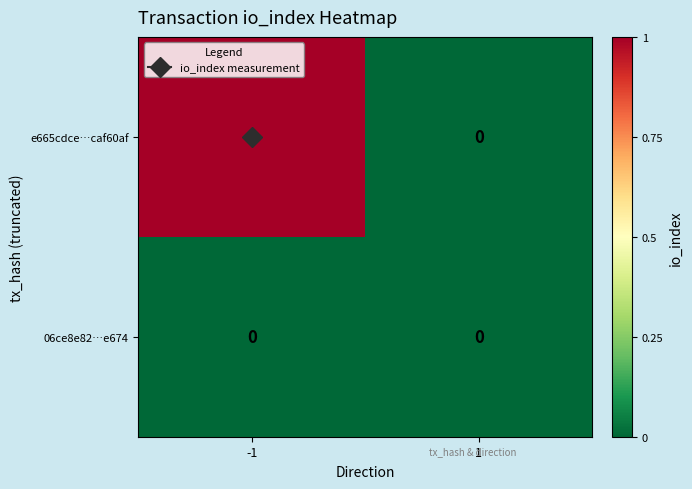

The value of e665cdce…caf60af at 1 is -1. True or false?

False